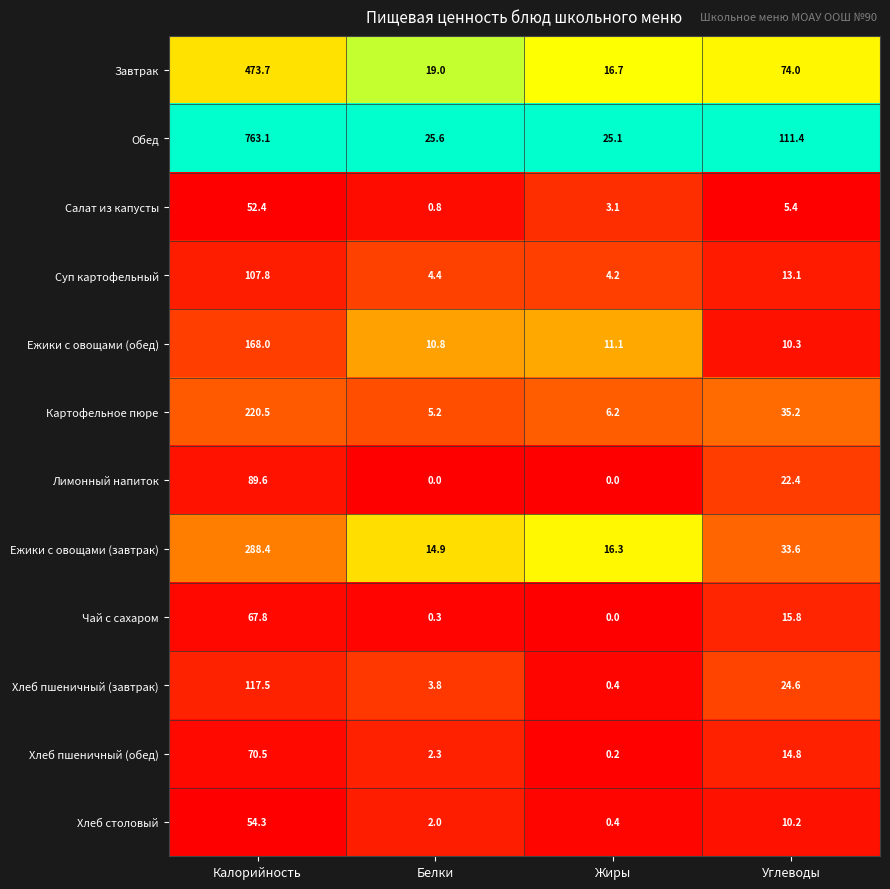

Rank the series at Углеводы from lowest to highest value.

Салат из капусты, Хлеб столовый, Ежики с овощами (обед), Суп картофельный, Хлеб пшеничный (обед), Чай с сахаром, Лимонный напиток, Хлеб пшеничный (завтрак), Ежики с овощами (завтрак), Картофельное пюре, Завтрак, Обед